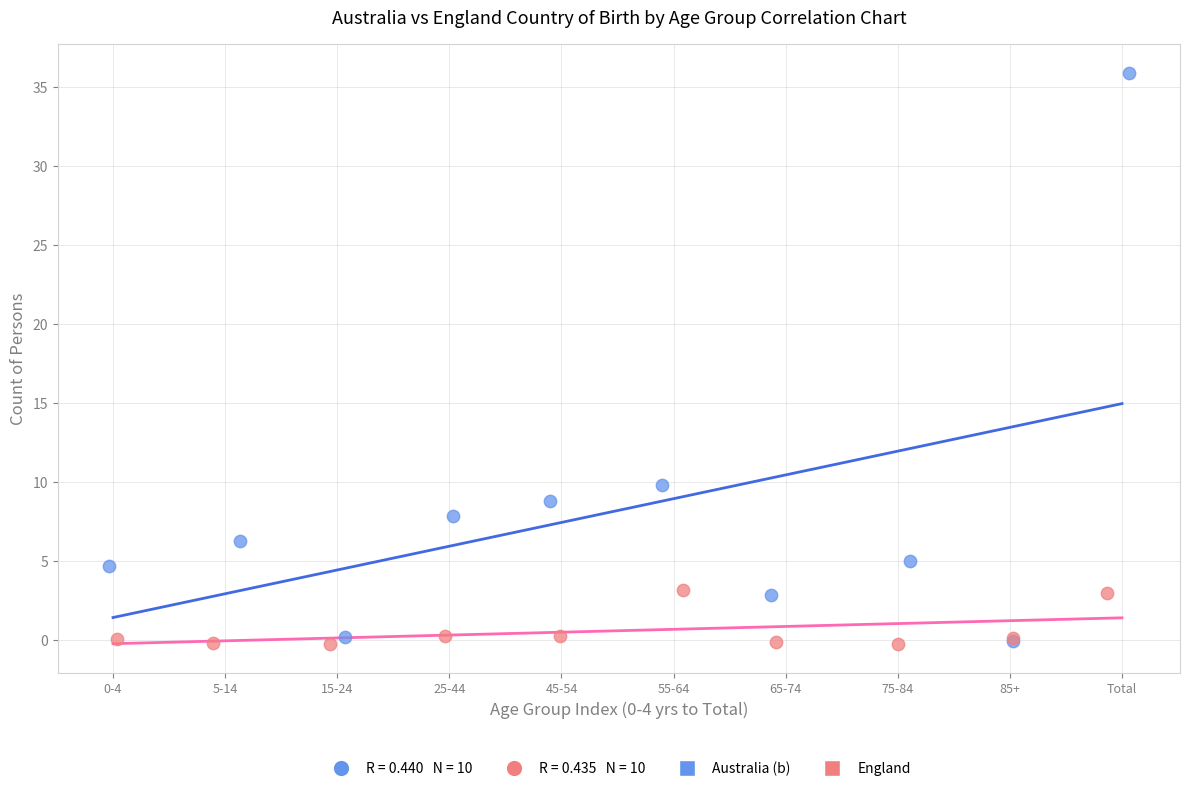

Which series has the widest spread of Y values?

Australia (b)